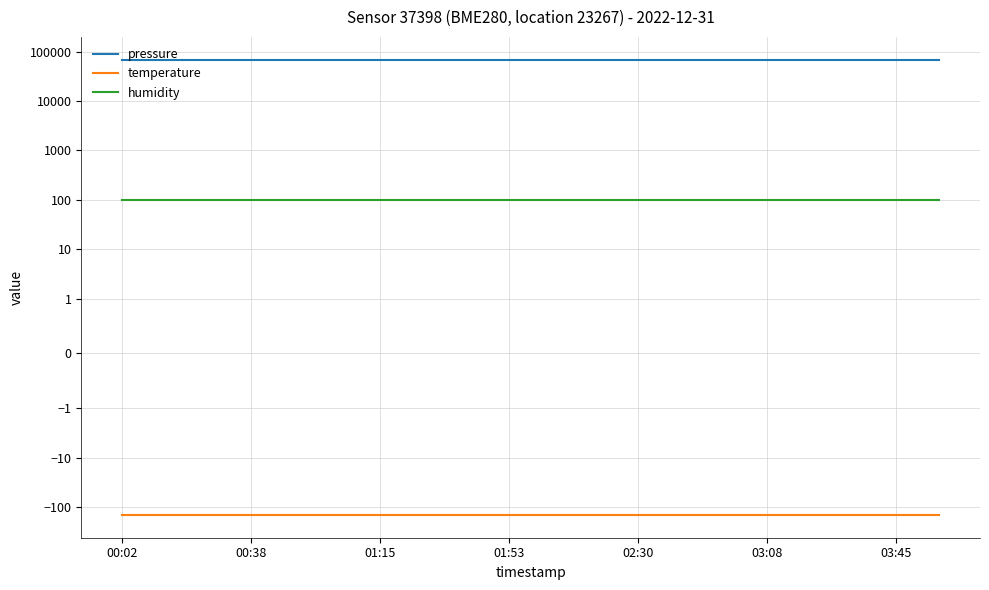

Is it true that temperature equals -97.6 at 14?

False